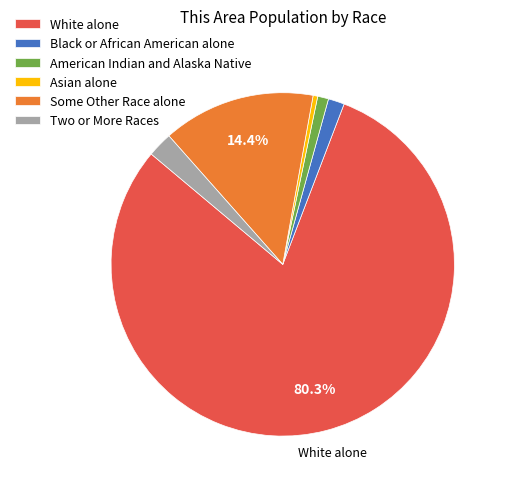

Which has a higher value, Some Other Race alone or Black or African American alone?

Some Other Race alone